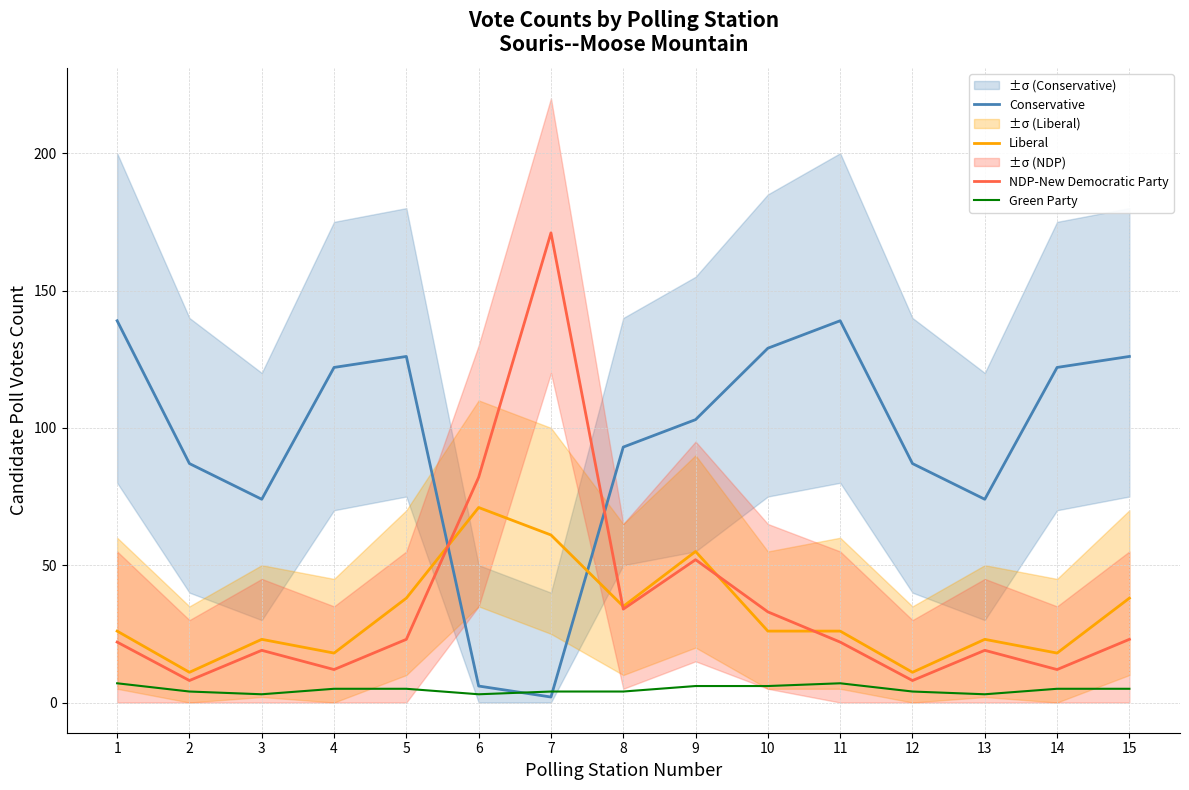

How many values in the Liberal series exceed 26?

6